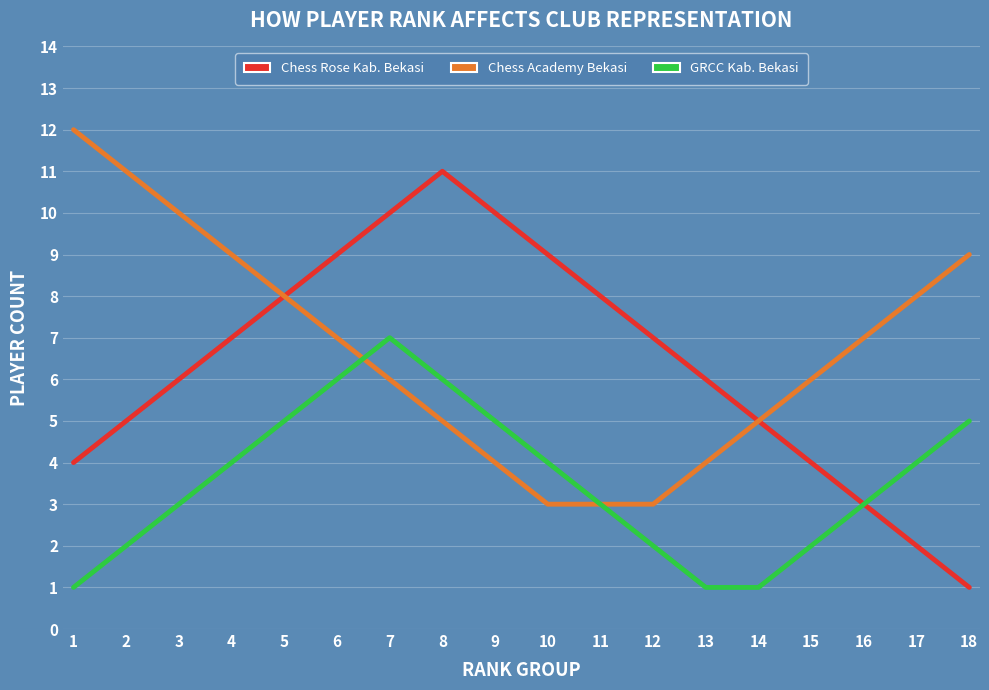

What is the total value across all series at 4?

20